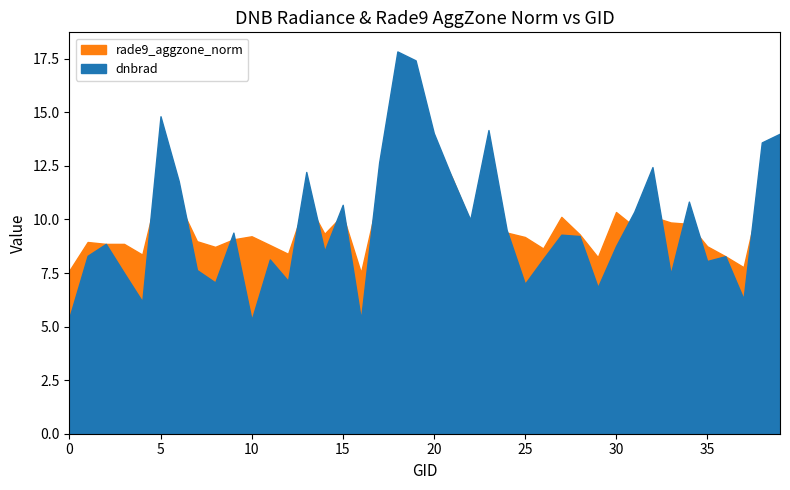

How many series are shown in this chart?

2